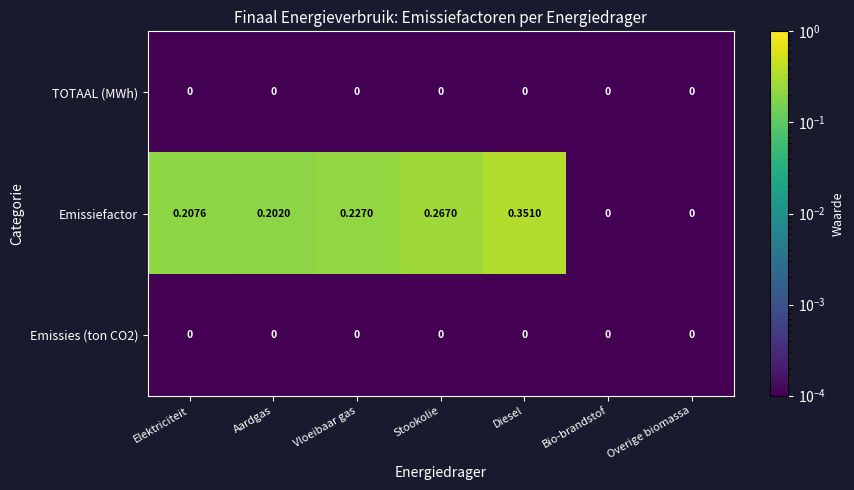

At which category is the sum across all series the highest?

Diesel